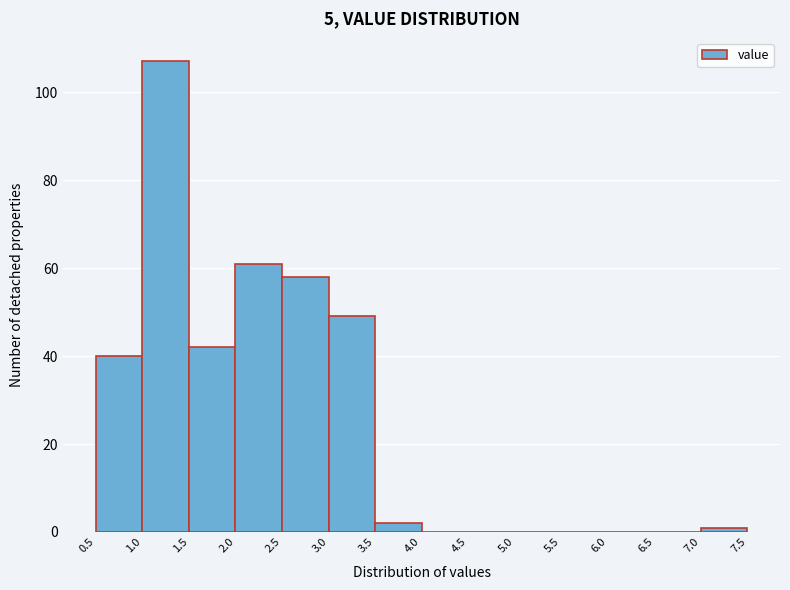

How tall is the bar that spans 2.5 to 3.0 on the x-axis? The values are not printed on the chart, so give them approximately, as read against the axis.

58